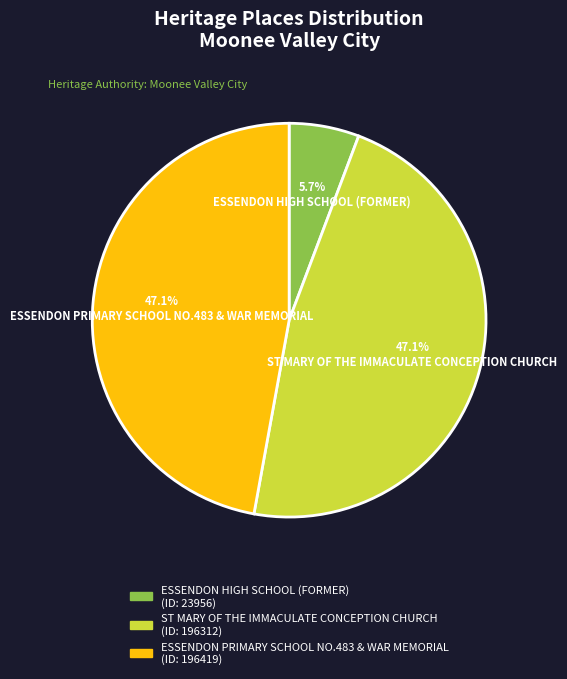

Which has a higher value, ESSENDON HIGH SCHOOL (FORMER) or ESSENDON PRIMARY SCHOOL NO.483 & WAR MEMORIAL?

ESSENDON PRIMARY SCHOOL NO.483 & WAR MEMORIAL